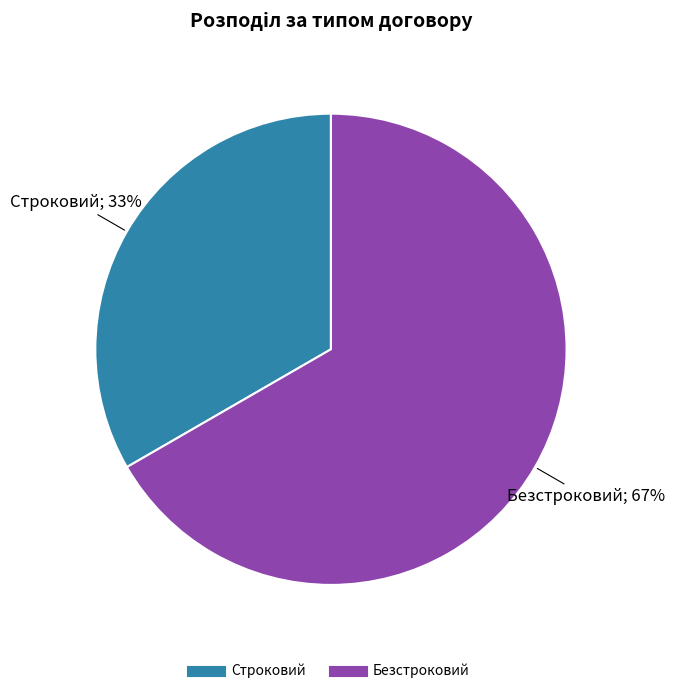

Rank the categories by value from lowest to highest.

Строковий, Безстроковий